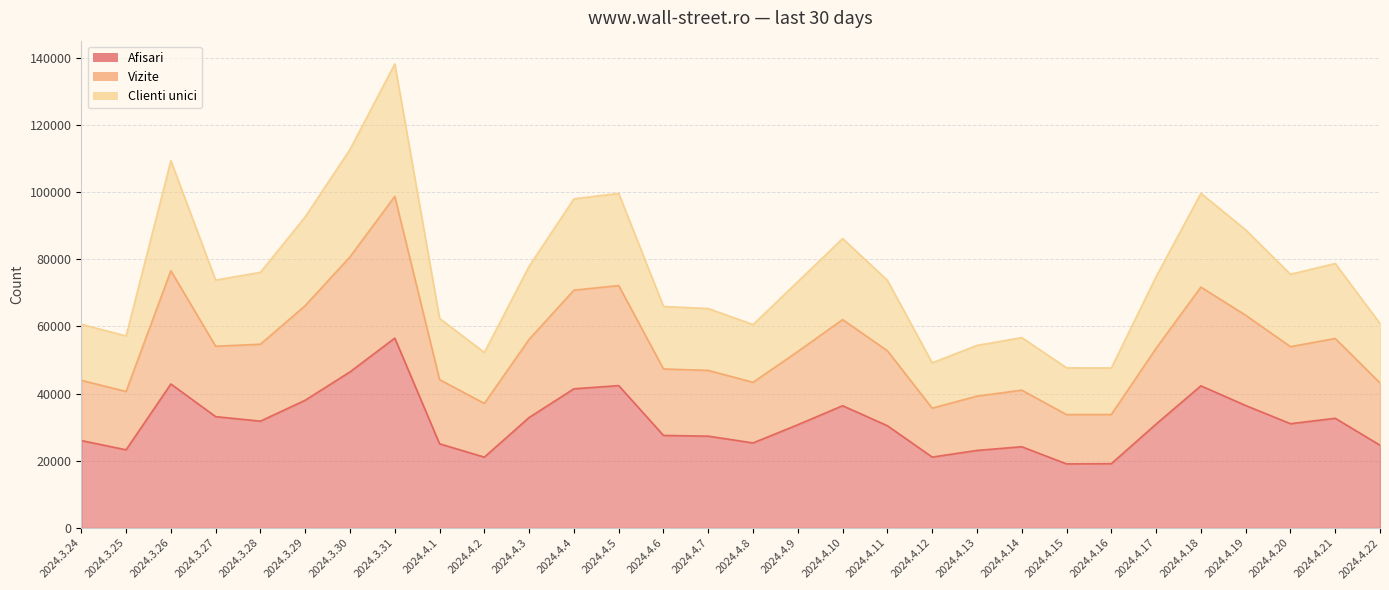

Does the chart have visible grid lines?

Yes